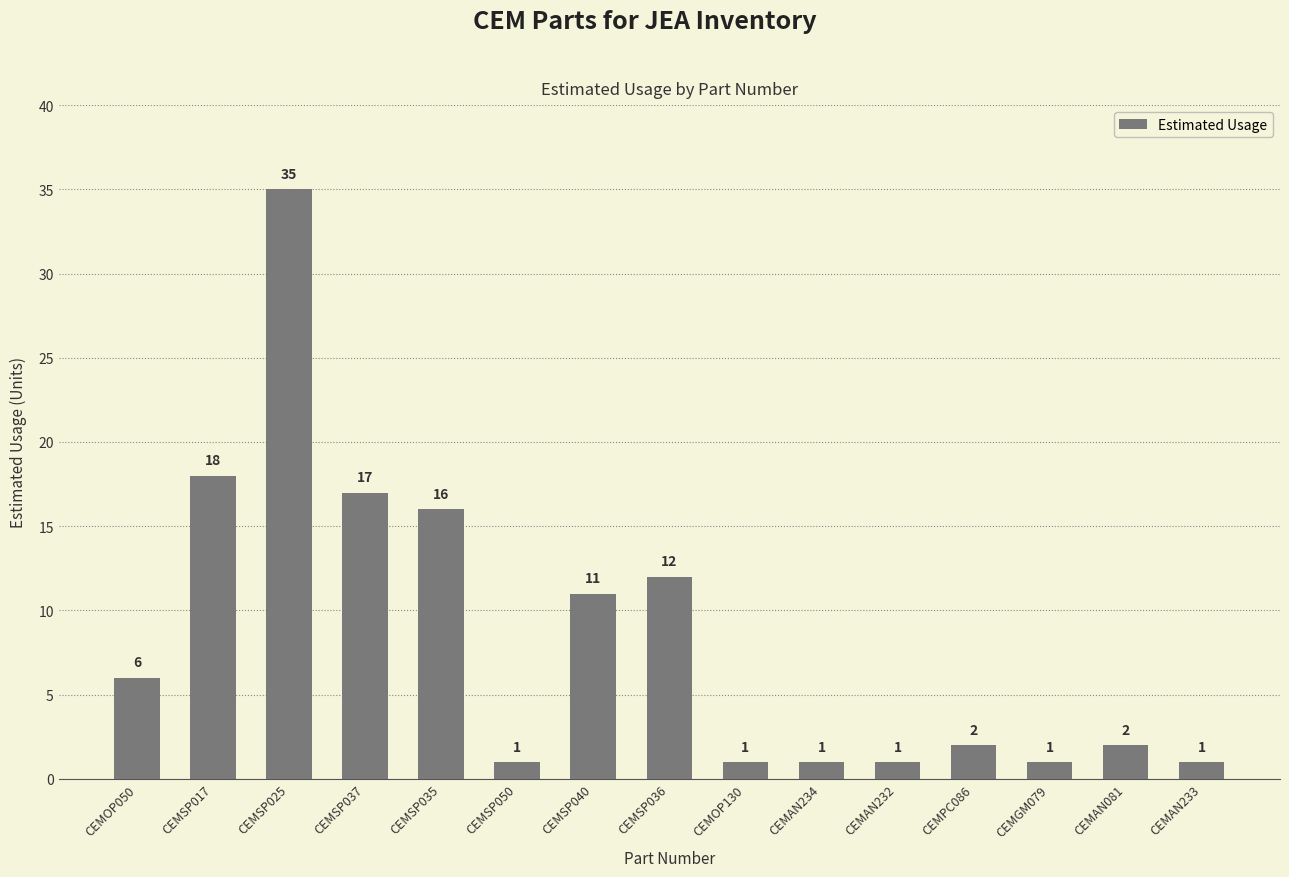

What is the greatest value displayed?

35